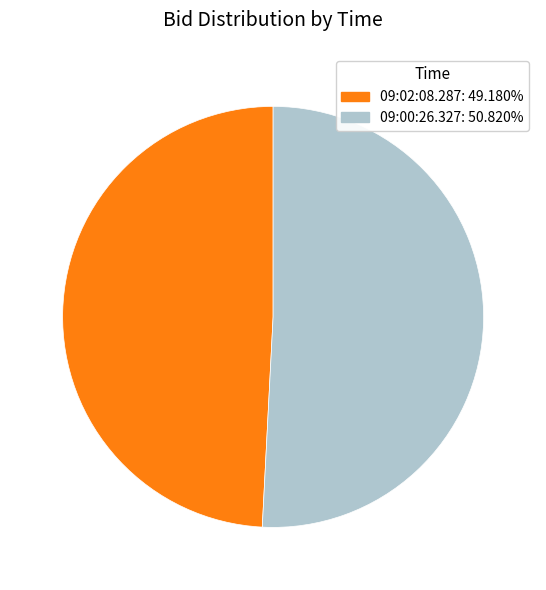

Do 09:00:26.327 and 09:02:08.287 together represent more than half of the pie?

Yes